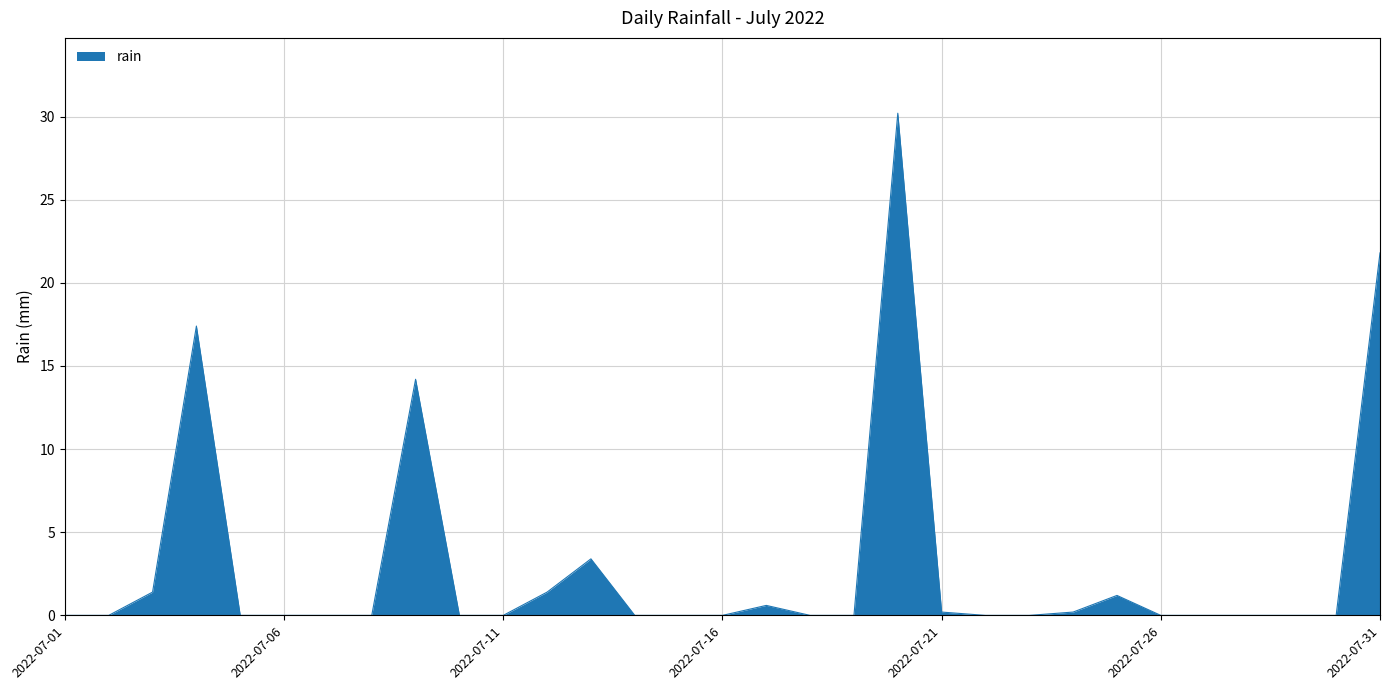

What is the difference between the maximum and minimum values?

30.2